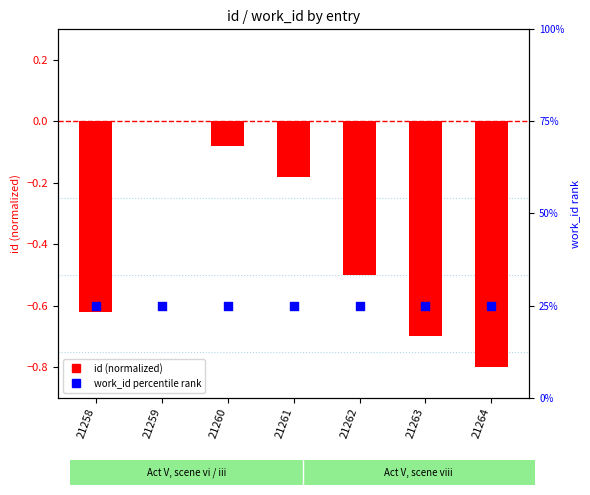

Which series reaches the minimum Y coordinate?

id (normalized)